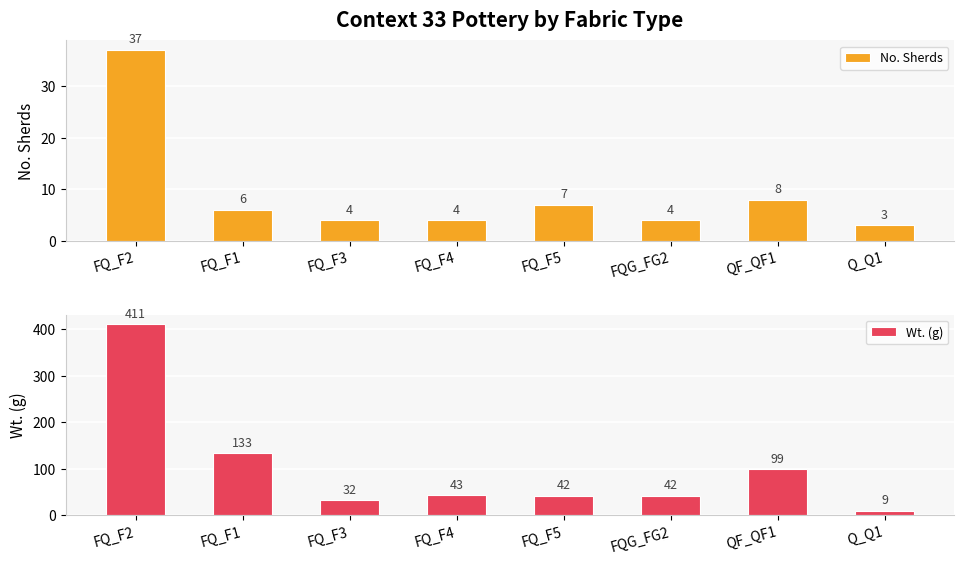

What is the lowest value of the Wt. (g) series?

9